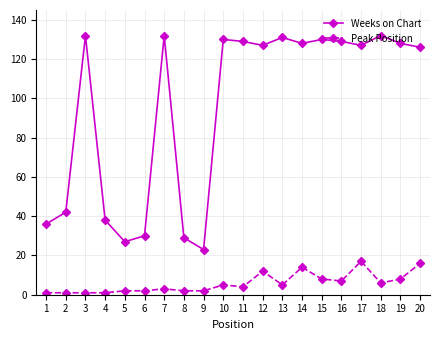

Where is the first local maximum for Weeks on Chart?

3